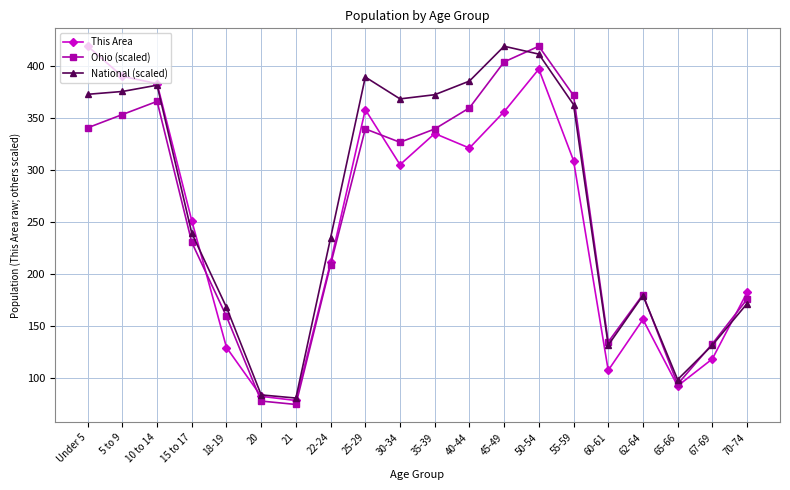

After their last crossing, which series has the higher values: This Area or Ohio (scaled)?

This Area